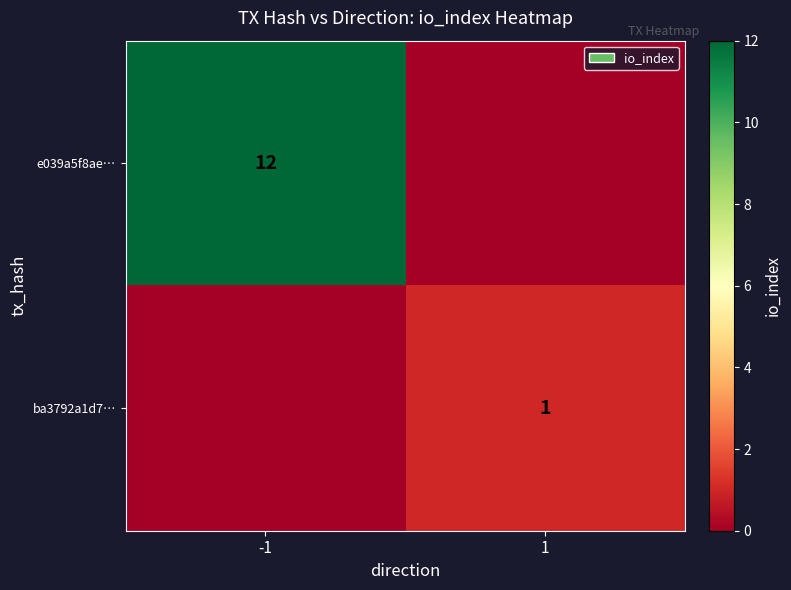

Between -1 and 1, which is larger?

-1